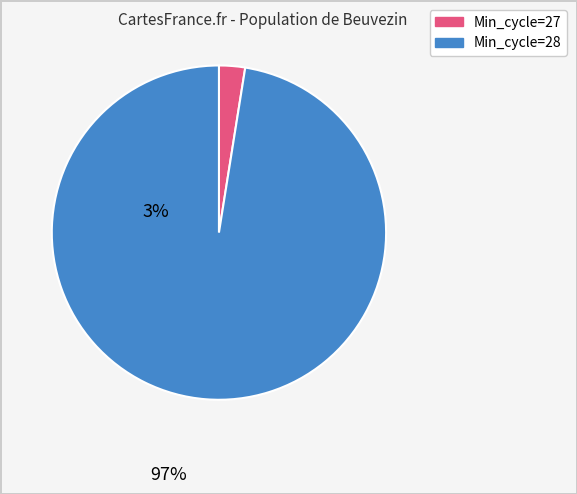

Is there any slice that represents more than half of the pie?

Yes